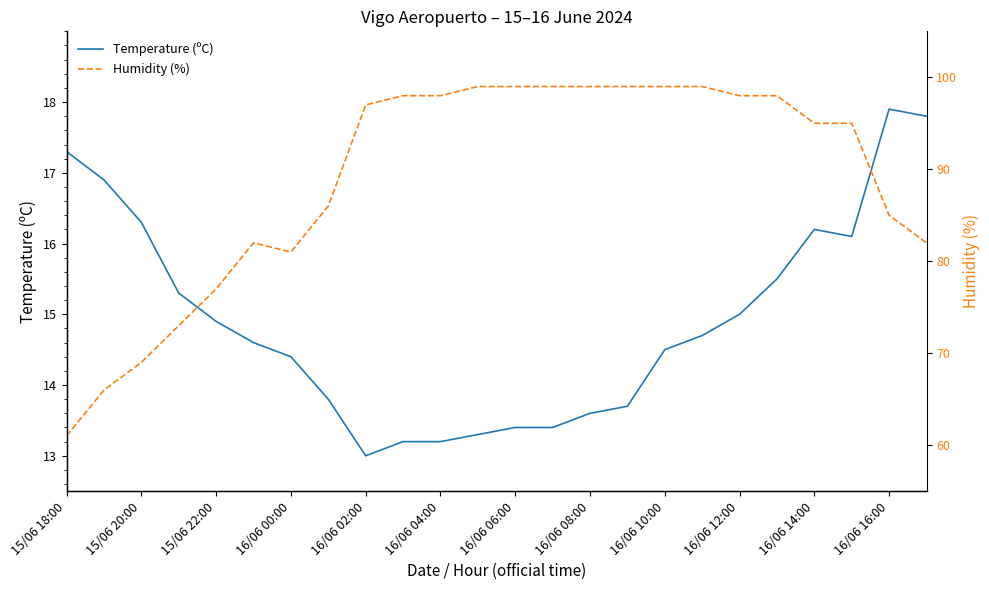

What is the lowest value of the Temperature (ºC) series?

13.0